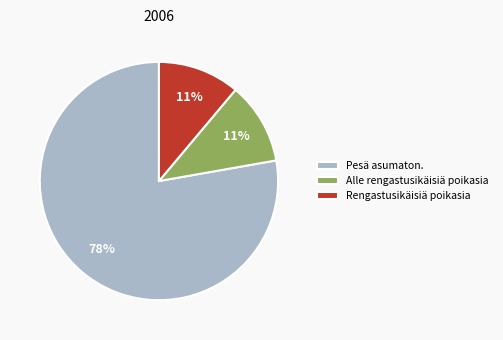

Is it true that Alle rengastusikäisiä poikasia is 20% of the pie?

False